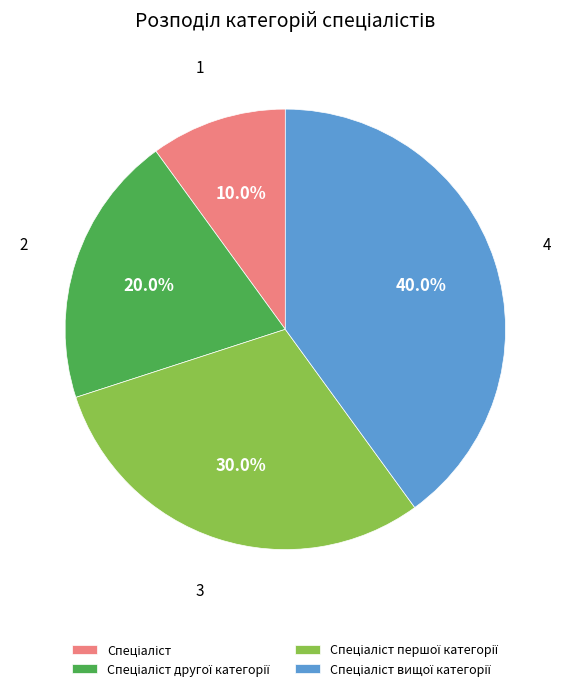

Does any single category account for the majority?

No